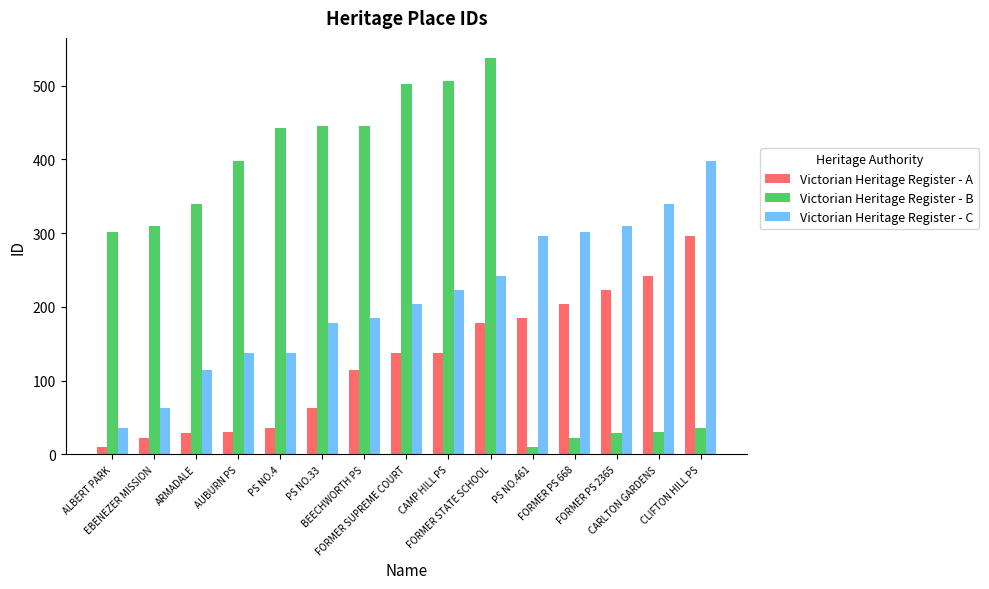

What is the difference between the maximum and minimum values in the Victorian Heritage Register - A series?

286